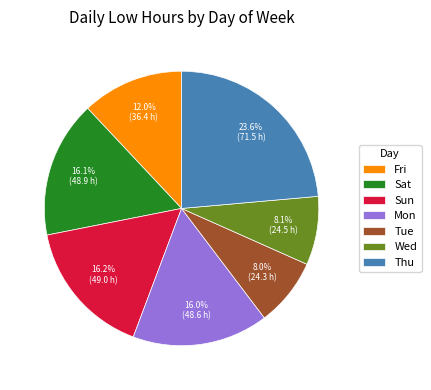

To the nearest percent, what percentage of the pie is Thu?

24%